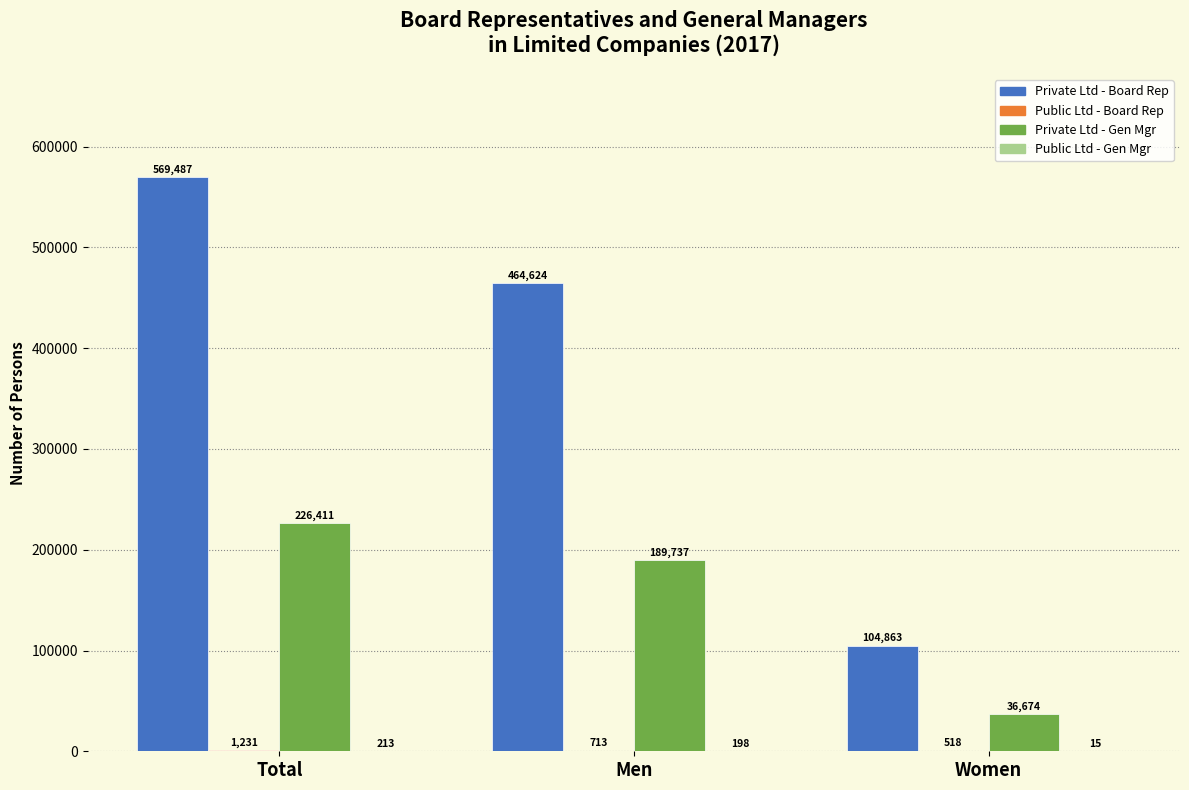

At which category does the chart reach its peak across all series?

Total